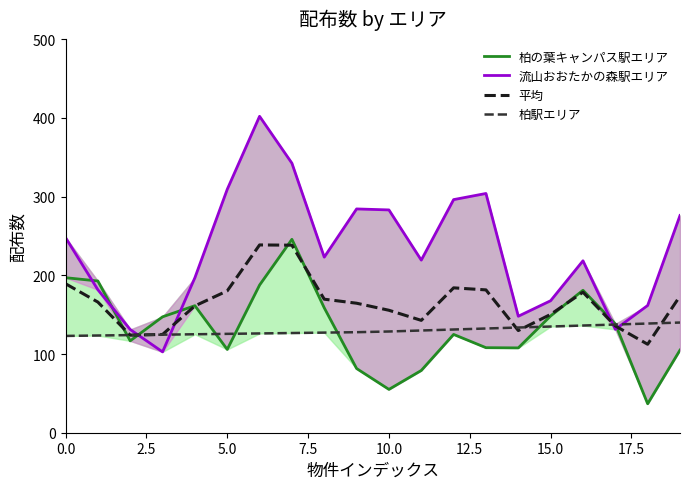

What is the greatest value displayed?

402.1